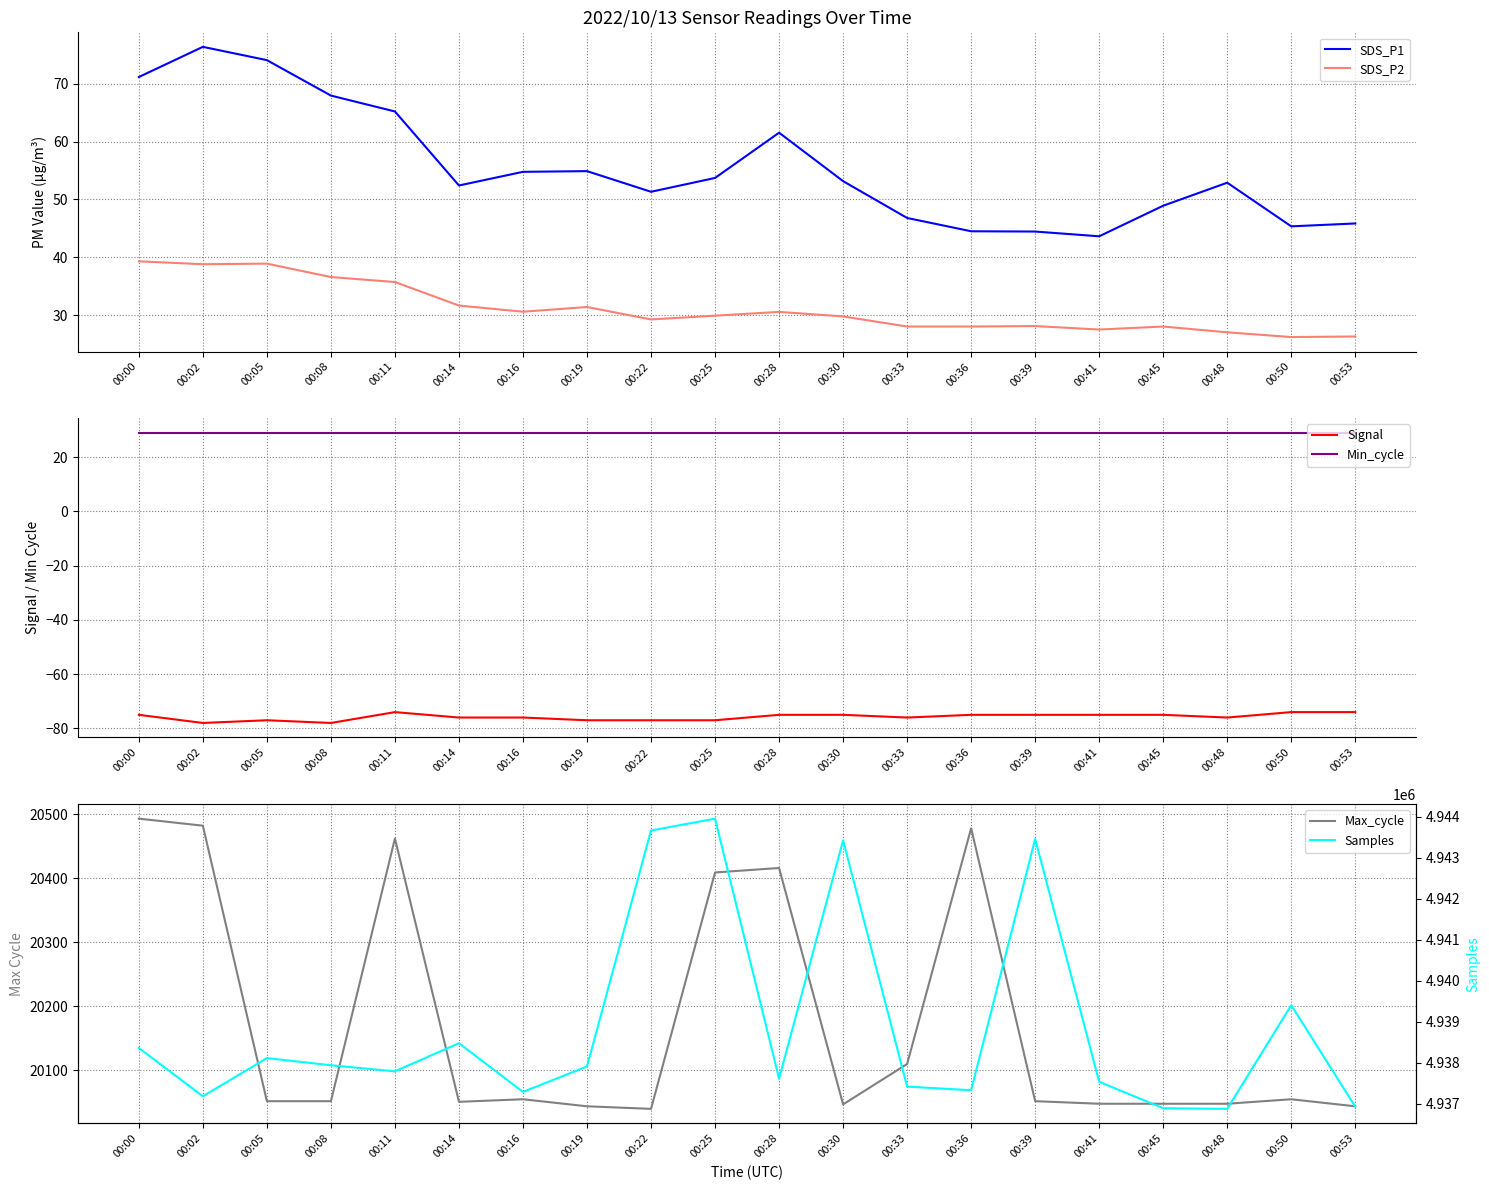

What is the maximum value for Samples?

4943950.0